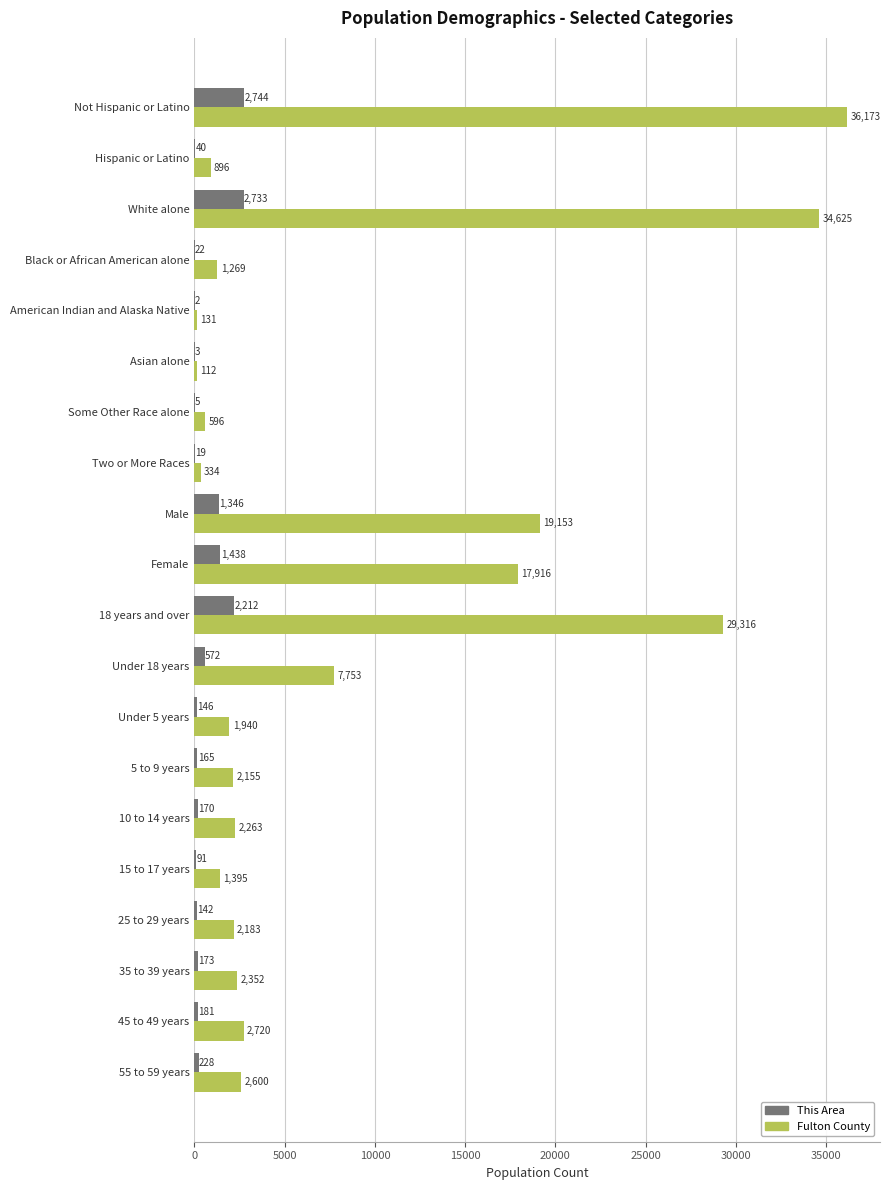

What is the total value across all series at 10 to 14 years?

2433